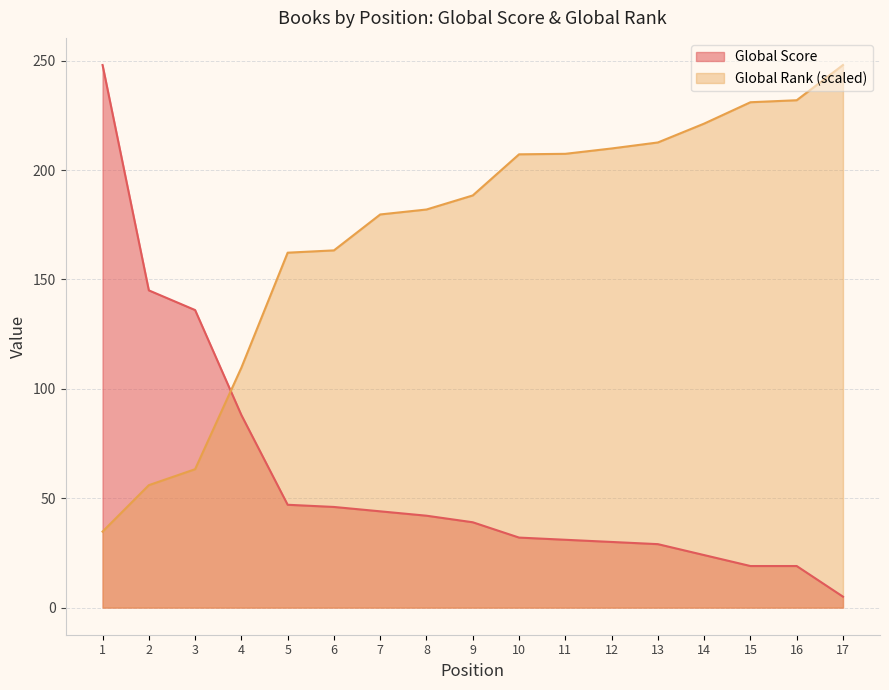

Is it true that Global Rank (scaled) equals 178.8 at 4?

False